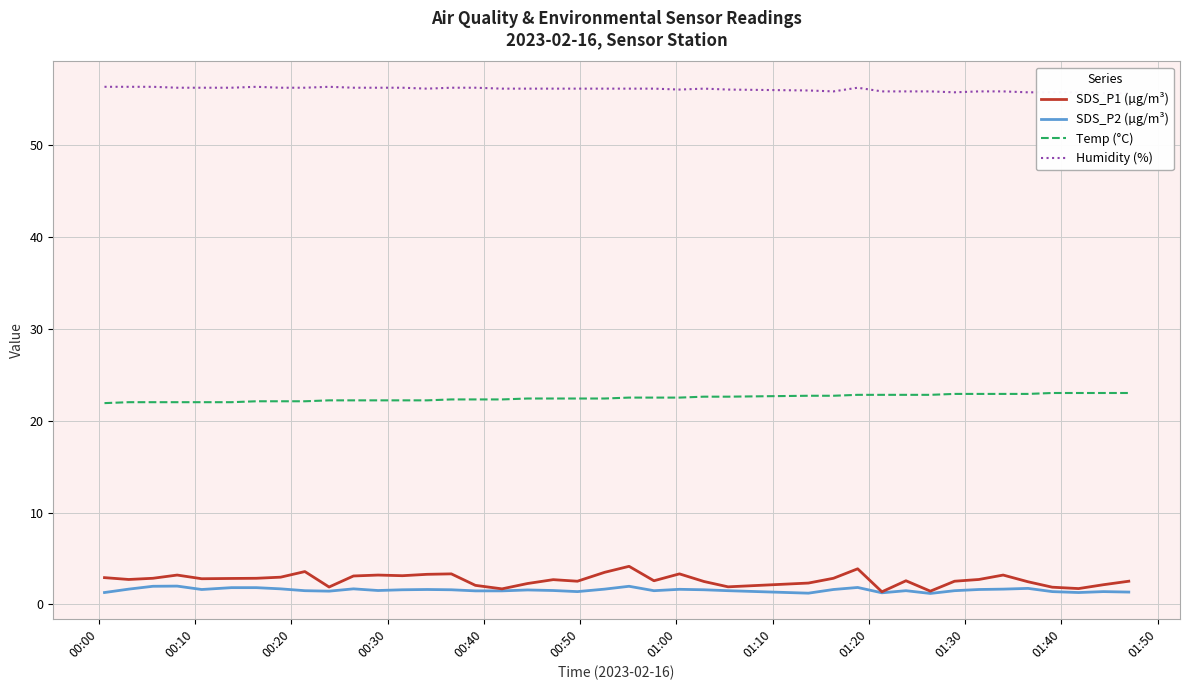

What is the lowest value of the Temp (°C) series?

21.9